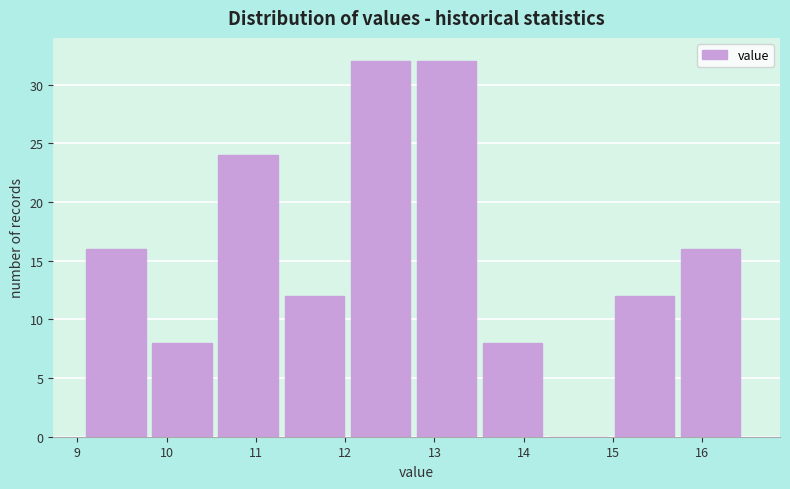

What is the height of the bar covering 12.06 to 12.80 on the x-axis? Neither the bar edges nor the heights are printed on the chart, so give them approximately, as read against the axes.

32